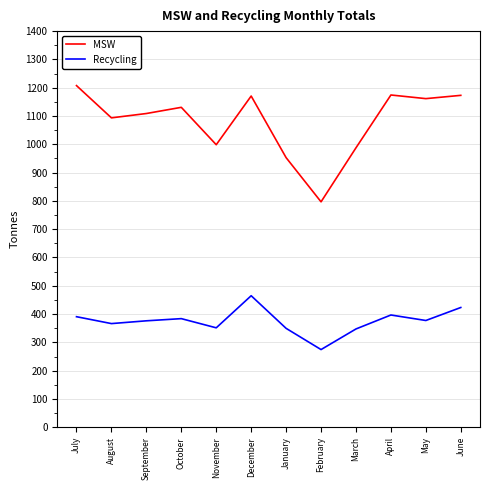

At which label does MSW reach its peak?

July